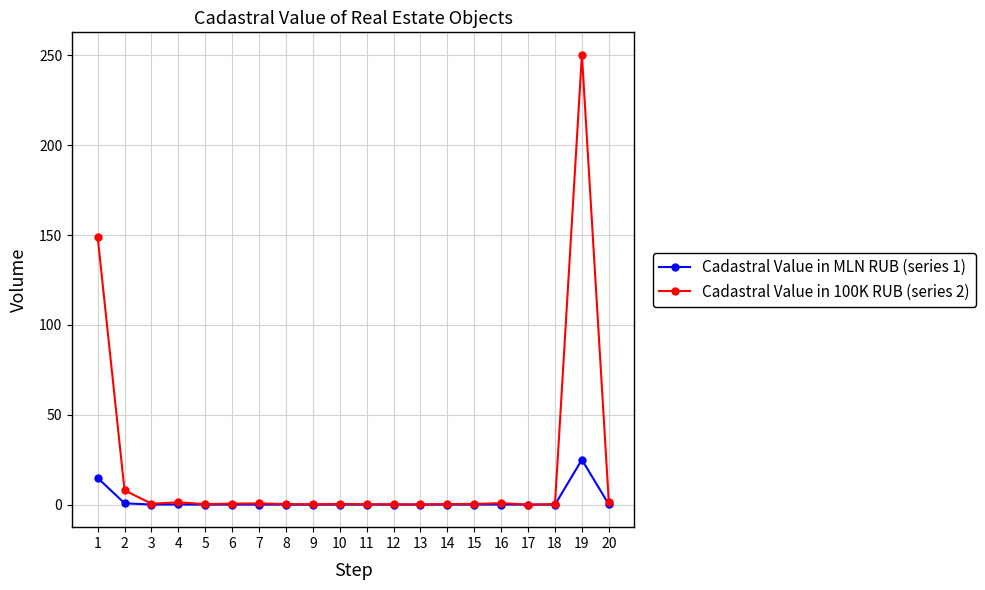

Is it true that Cadastral Value in MLN RUB (series 1) equals 0.0 at 11?

True